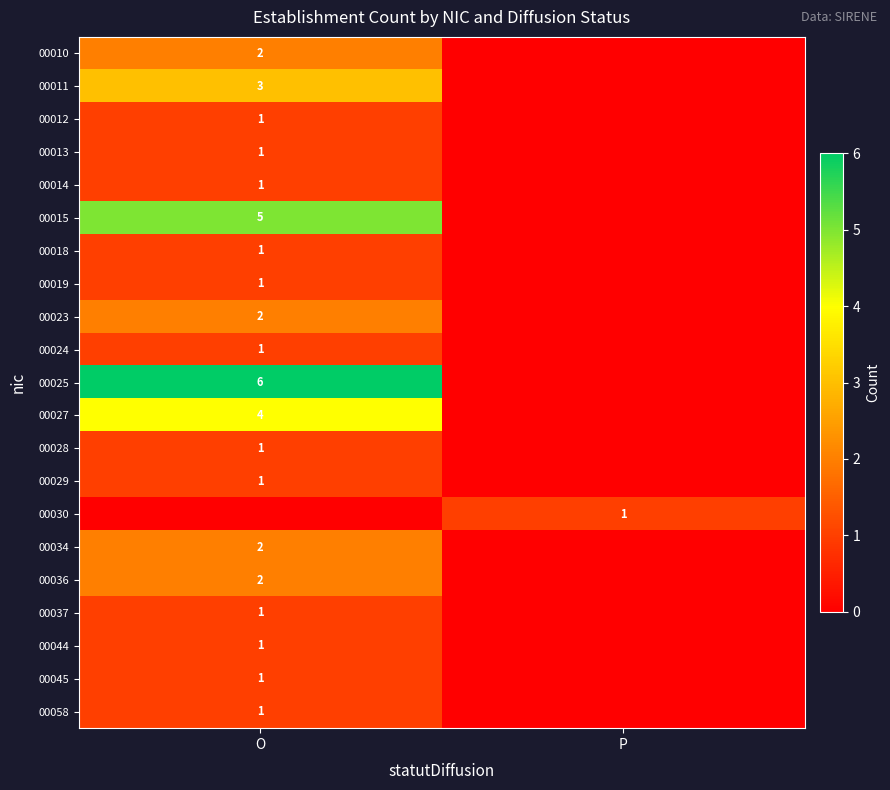

What is the difference between the highest and lowest values at P?

1